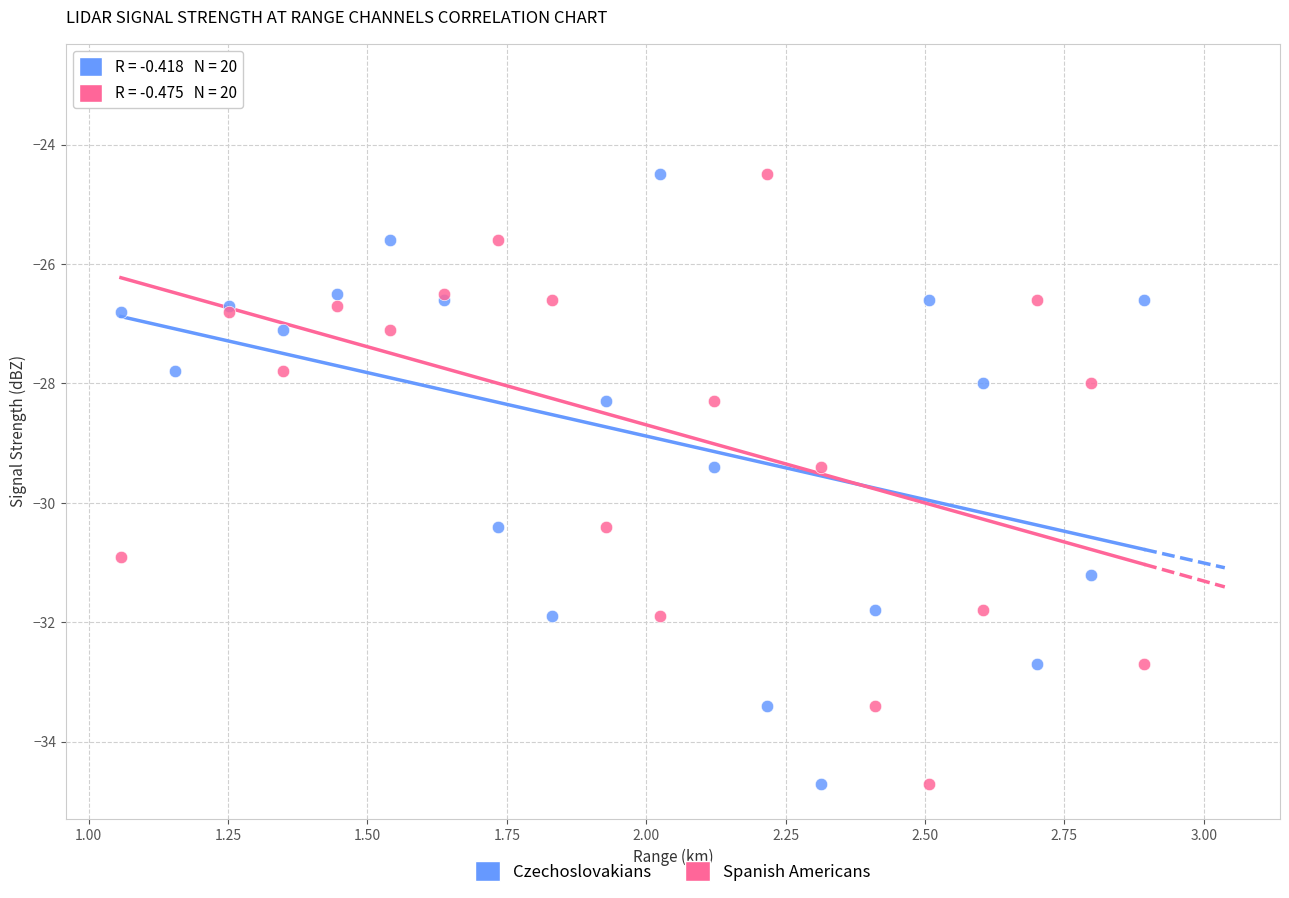

Which series reaches the maximum Y coordinate?

Spanish Americans